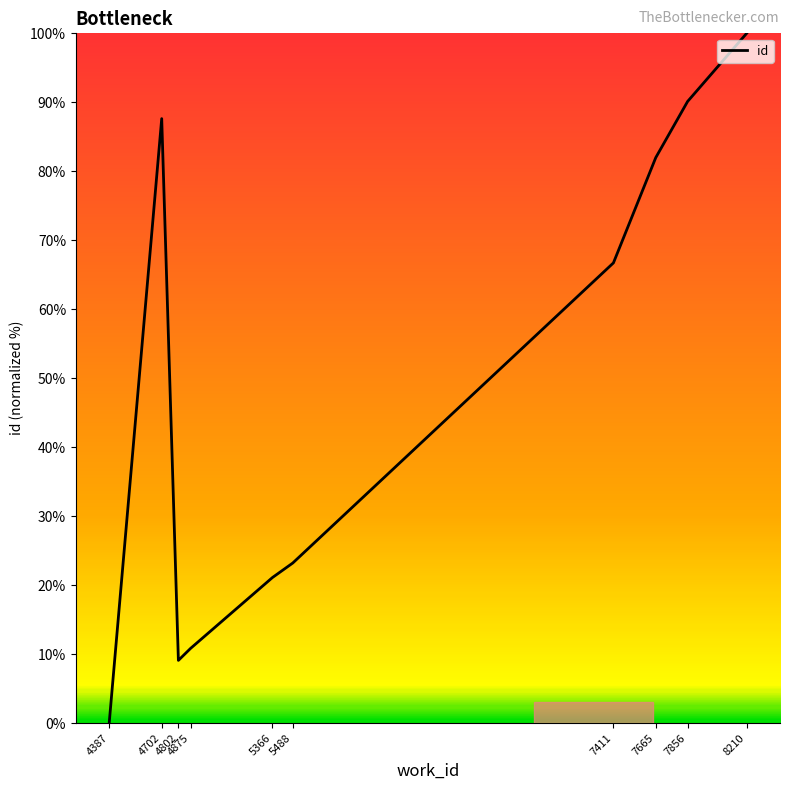

What is the difference between the maximum and minimum values?

100.0